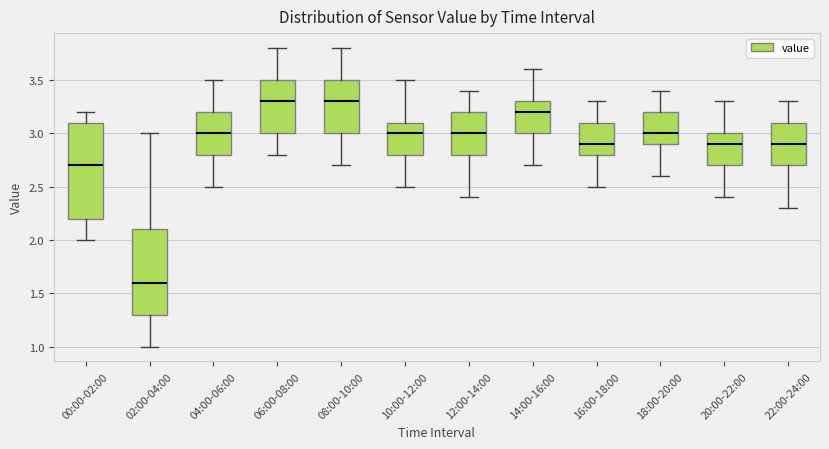

Reading left to right, read every box against the y-axis: the position of its median line, the range the box covers, and the ends of its whiskers. The values are not printed on the chart, so give them approximately, as read against the axis.

00:00-02:00: median 2.7, box 2.2 to 3.1, whiskers 2.0 to 3.2
02:00-04:00: median 1.6, box 1.3 to 2.1, whiskers 1.0 to 3.0
04:00-06:00: median 3.0, box 2.8 to 3.2, whiskers 2.5 to 3.5
06:00-08:00: median 3.3, box 3.0 to 3.5, whiskers 2.8 to 3.8
08:00-10:00: median 3.3, box 3.0 to 3.5, whiskers 2.7 to 3.8
10:00-12:00: median 3.0, box 2.8 to 3.1, whiskers 2.5 to 3.5
12:00-14:00: median 3.0, box 2.8 to 3.2, whiskers 2.4 to 3.4
14:00-16:00: median 3.2, box 3.0 to 3.3, whiskers 2.7 to 3.6
16:00-18:00: median 2.9, box 2.8 to 3.1, whiskers 2.5 to 3.3
18:00-20:00: median 3.0, box 2.9 to 3.2, whiskers 2.6 to 3.4
20:00-22:00: median 2.9, box 2.7 to 3.0, whiskers 2.4 to 3.3
22:00-24:00: median 2.9, box 2.7 to 3.1, whiskers 2.3 to 3.3